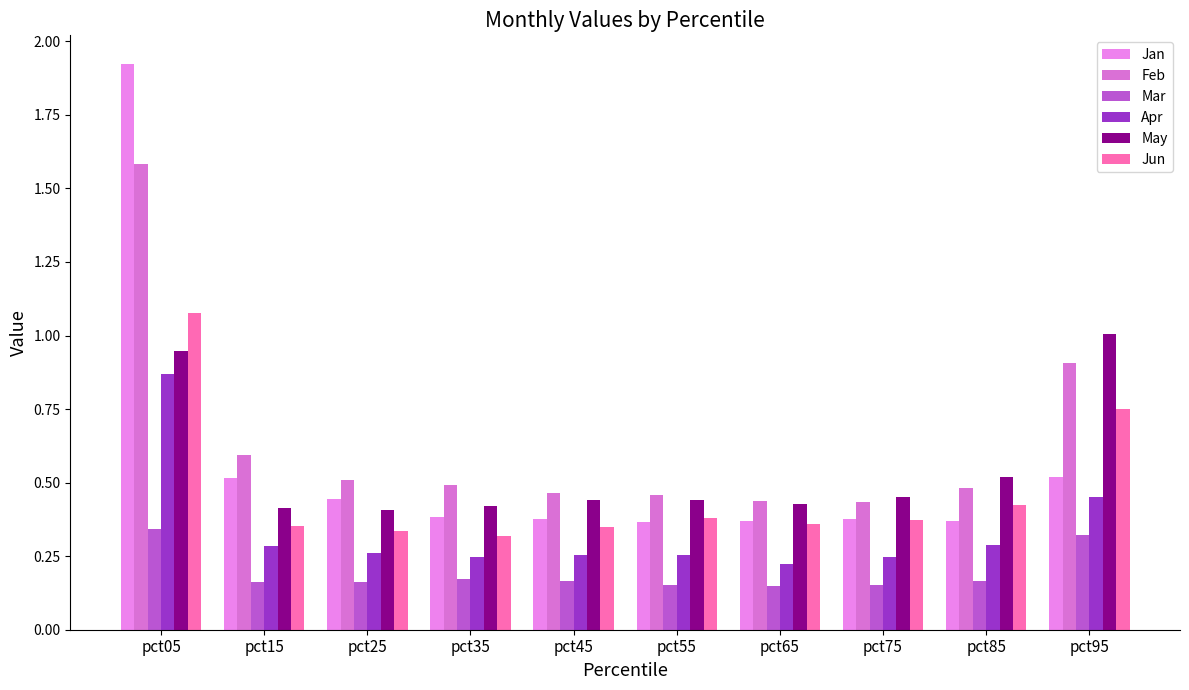

What is the spread (max minus min) of values at pct65?

0.3